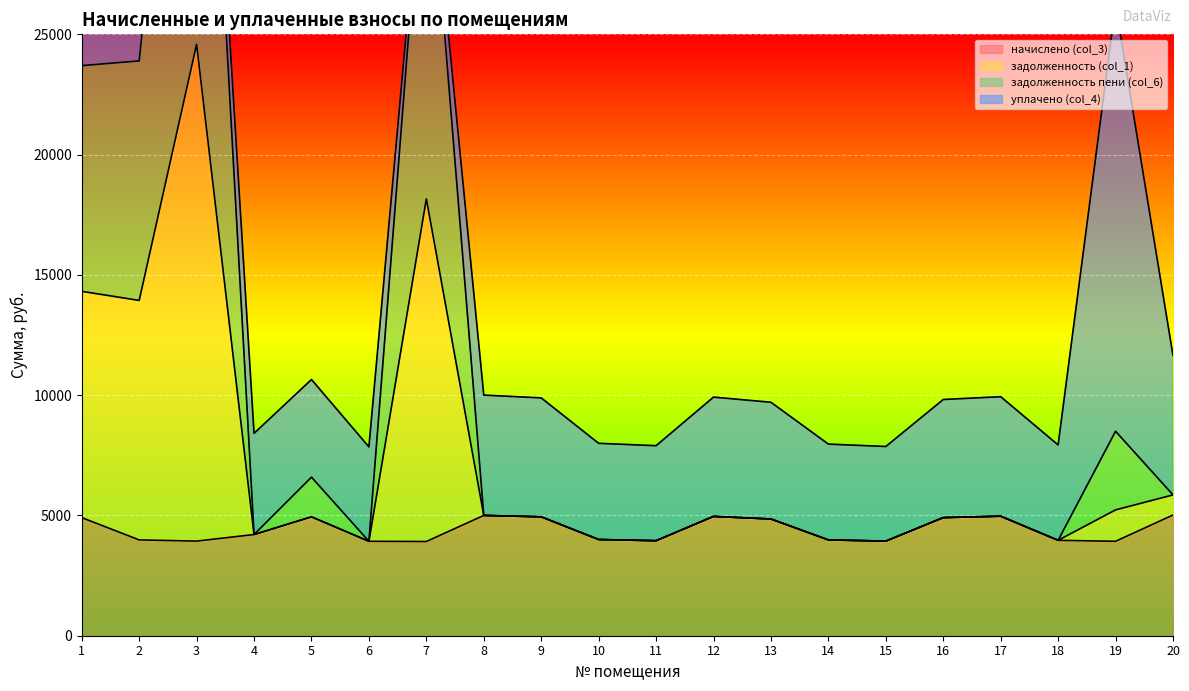

What is the value of the начислено (col_3) point at the 13th from the left?

4852.1